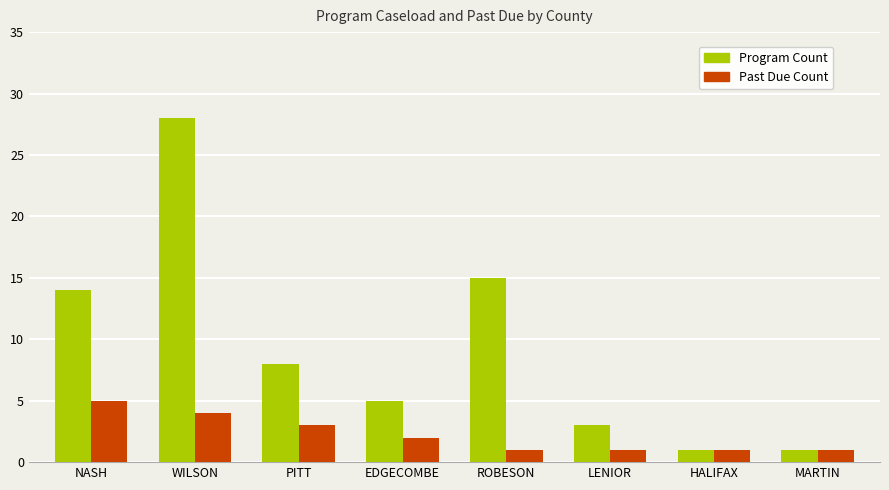

True or false: Past Due Count has a value of 7 at WILSON.

False